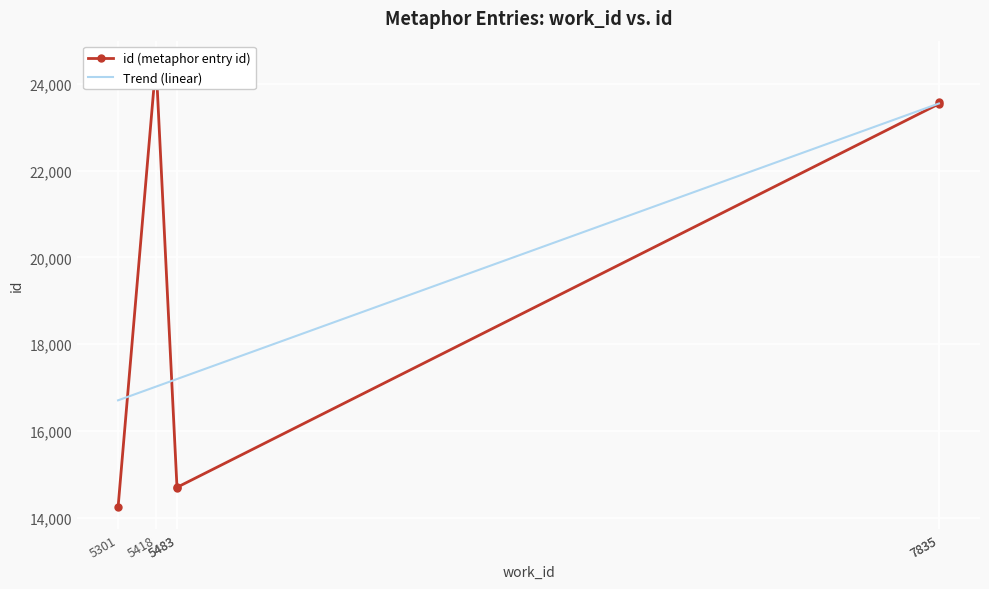

Read the id (metaphor entry id) value at 5418.

24485.0